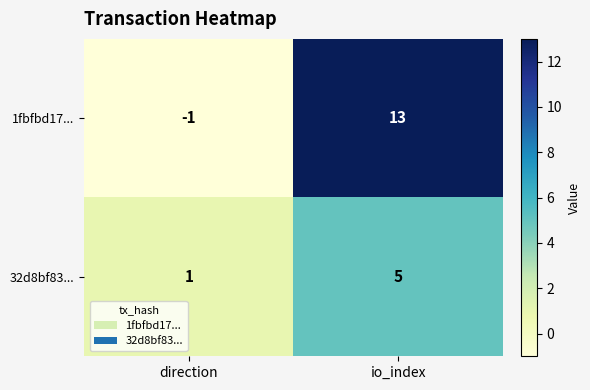

Reading left to right, what are all the values shown in this chart?

1fbfbd17...: direction=-1	io_index=13
32d8bf83...: direction=1	io_index=5